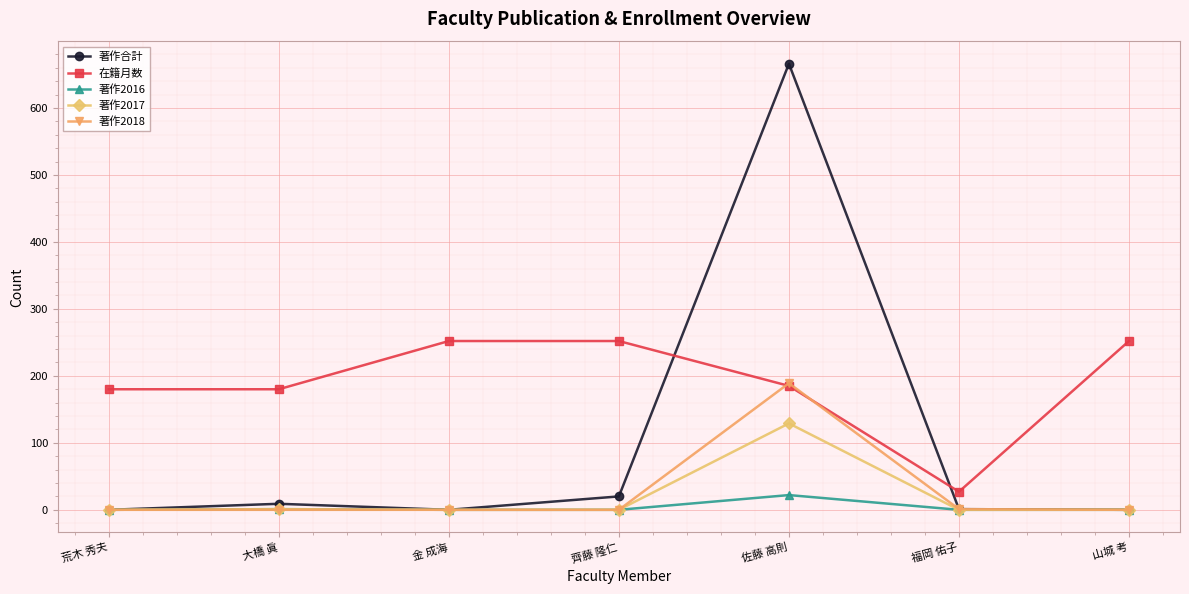

True or false: 著作2018 has more than 0 points higher than both neighbors.

True